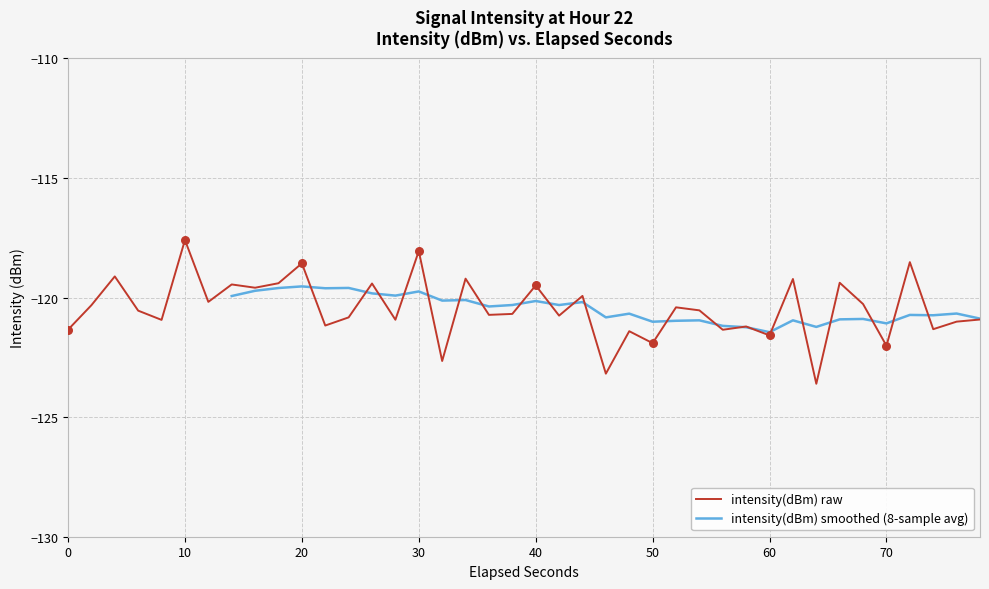

Is it true that intensity(dBm) raw equals -121.6 at 60?

True